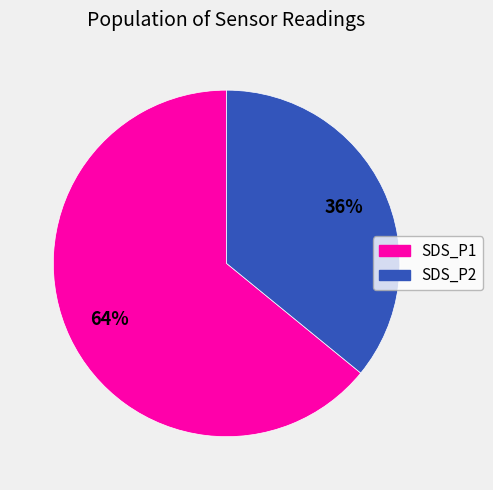

To the nearest percent, what is the average slice percentage?

50%